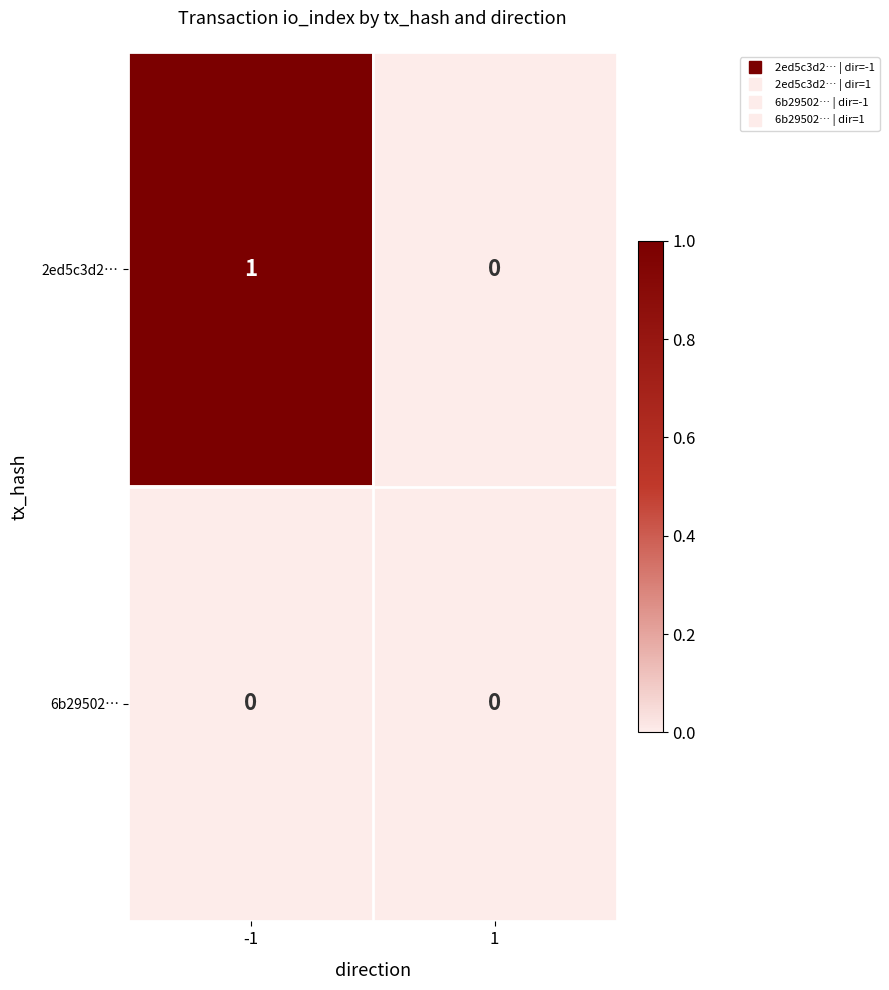

How many categories are shown in the chart?

2